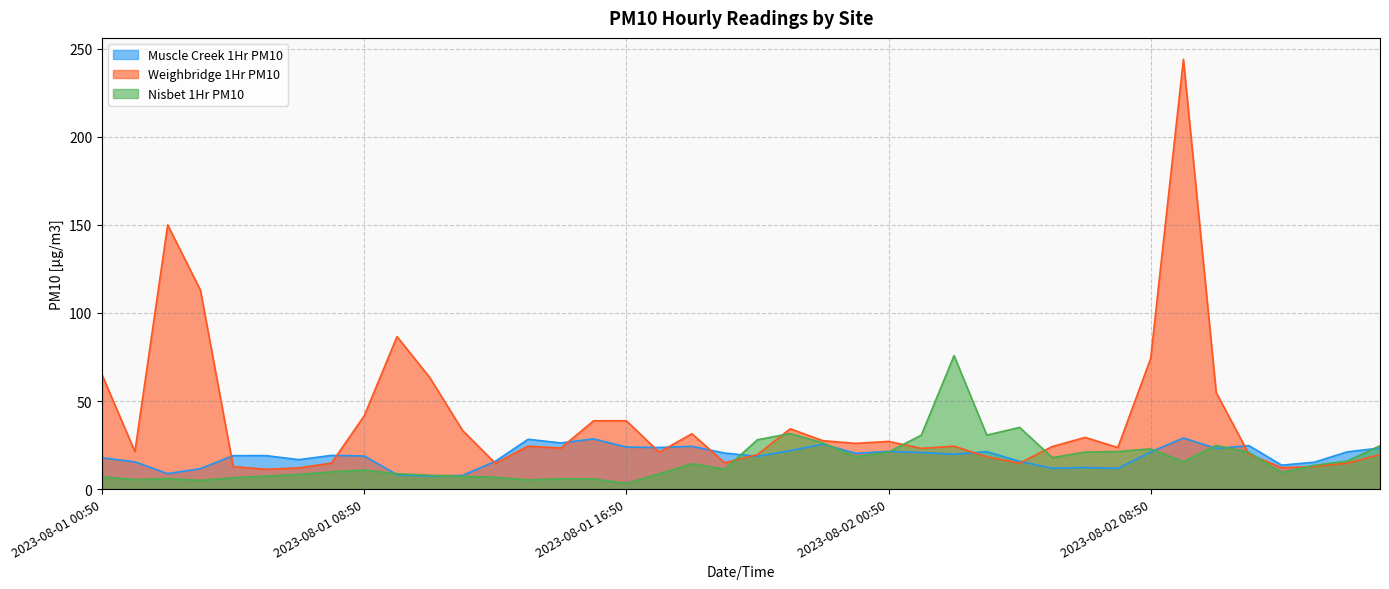

At which label does Muscle Creek 1Hr PM10 reach its peak?

2023-08-02 09:50